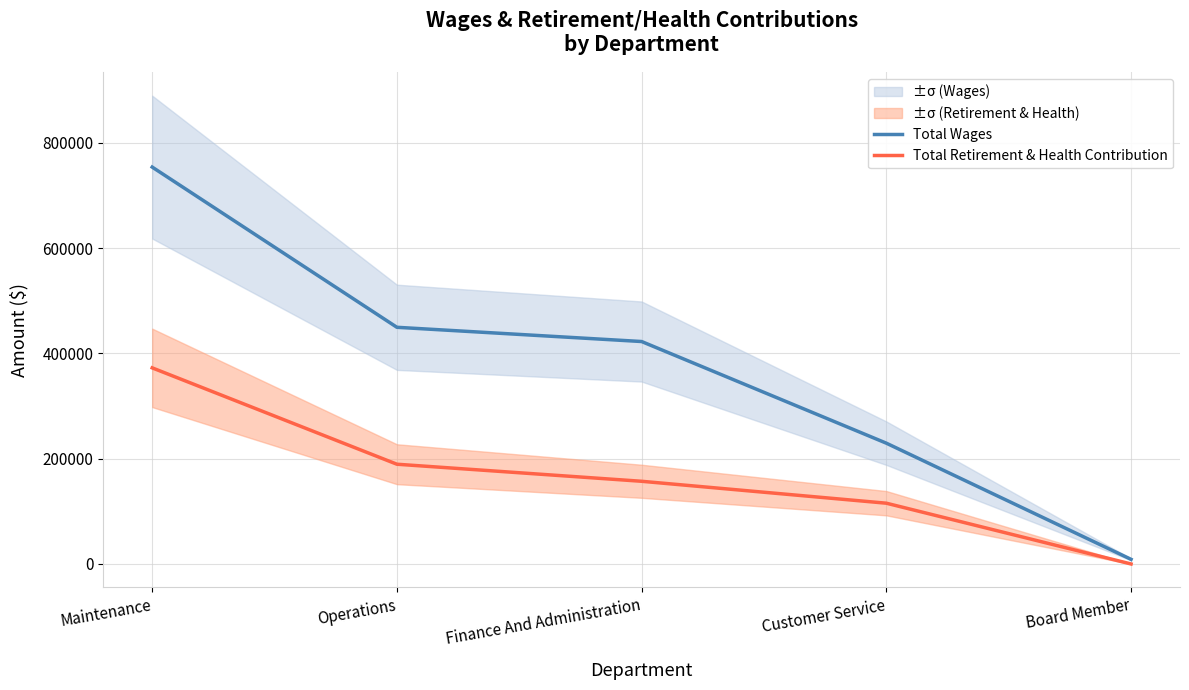

True or false: Total Wages and Total Retirement & Health Contribution cross at least once.

False